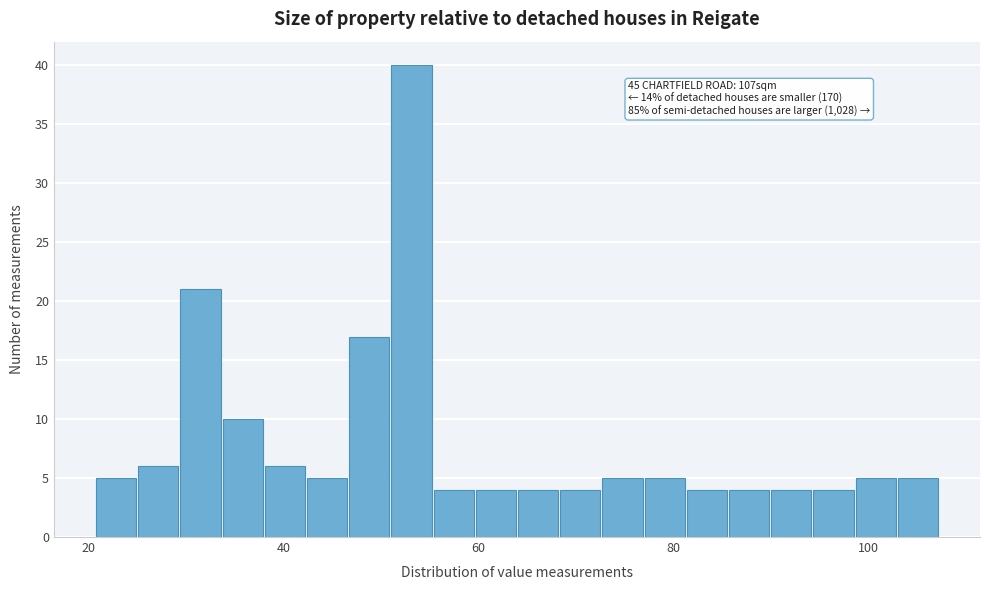

Around what value on the x-axis is the tallest bar? Give the approximate position of its centre, as read against the axis.

54